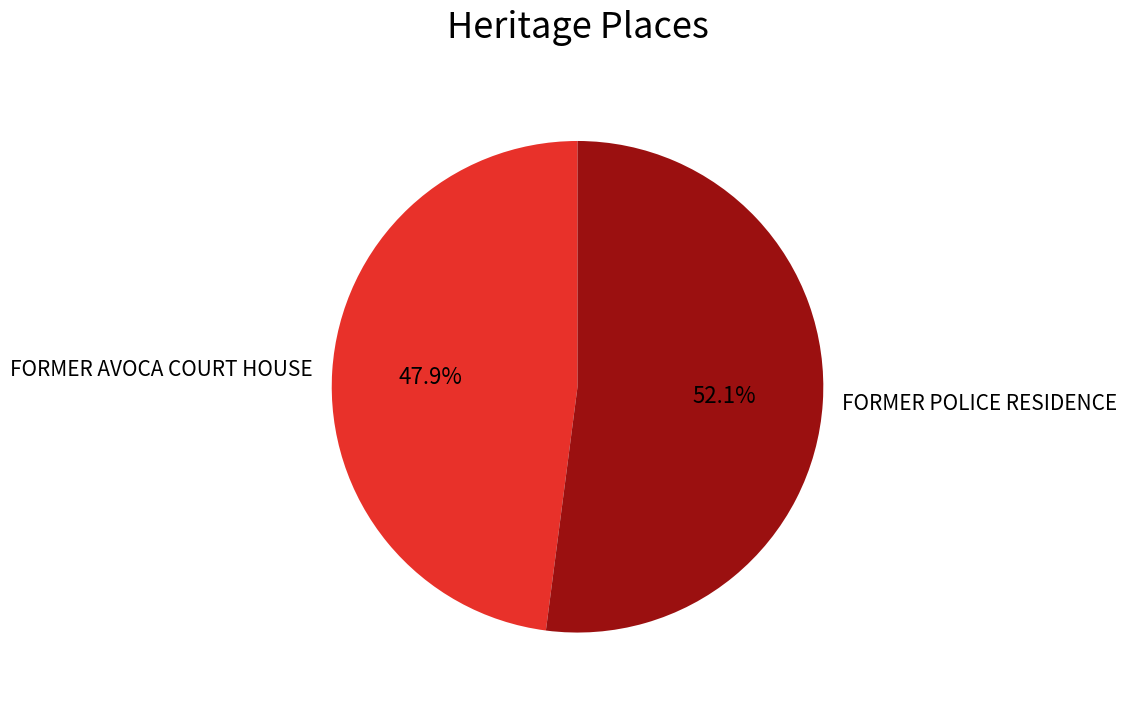

Combined, do FORMER POLICE RESIDENCE and FORMER AVOCA COURT HOUSE account for over 50%?

Yes